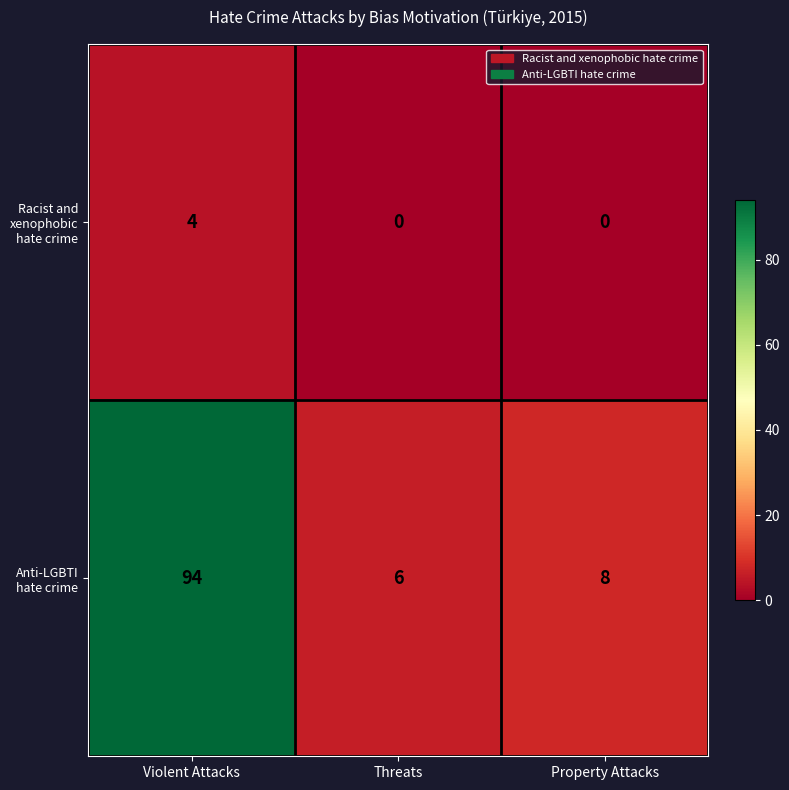

Reading right to left, extract all data points from this chart.

Racist and xenophobic hate crime: Property Attacks=0	Threats=0	Violent Attacks=4
Anti-LGBTI hate crime: Property Attacks=8	Threats=6	Violent Attacks=94